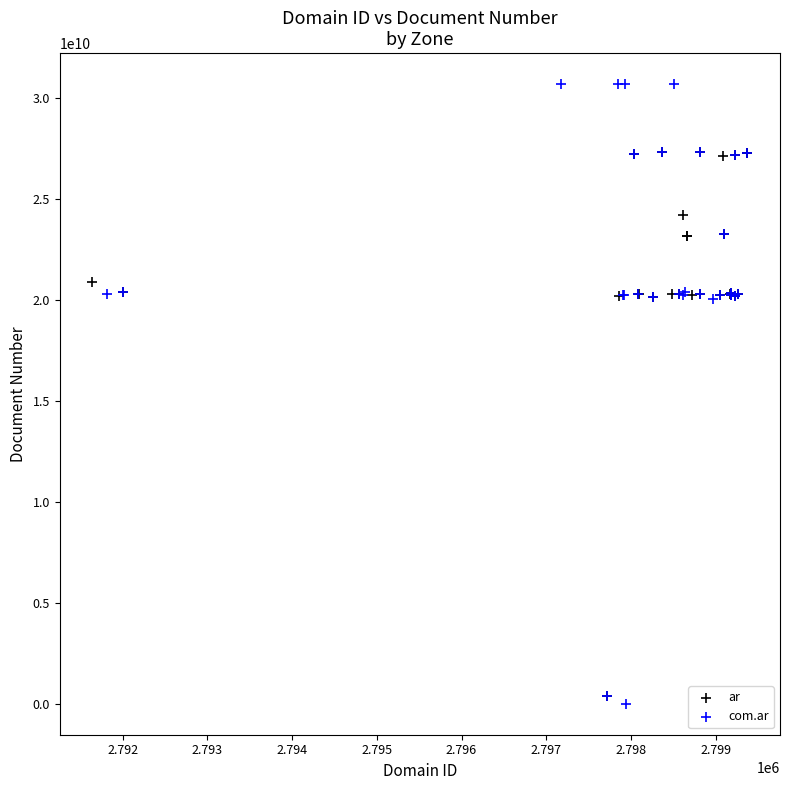

Which series contains the lowest Y value?

com.ar